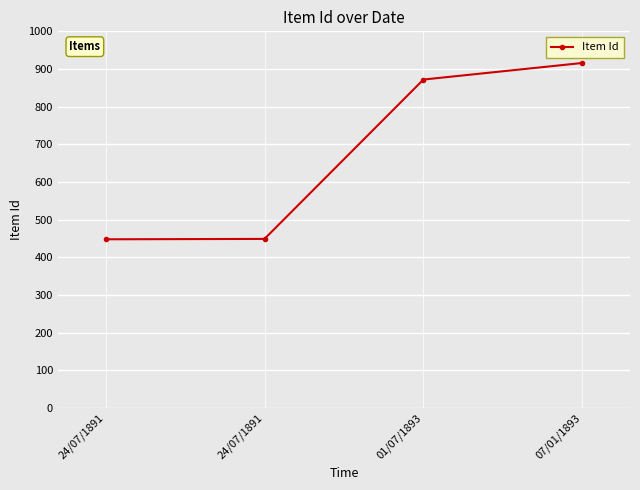

What is the label of the 3rd point from the left?

01/07/1893